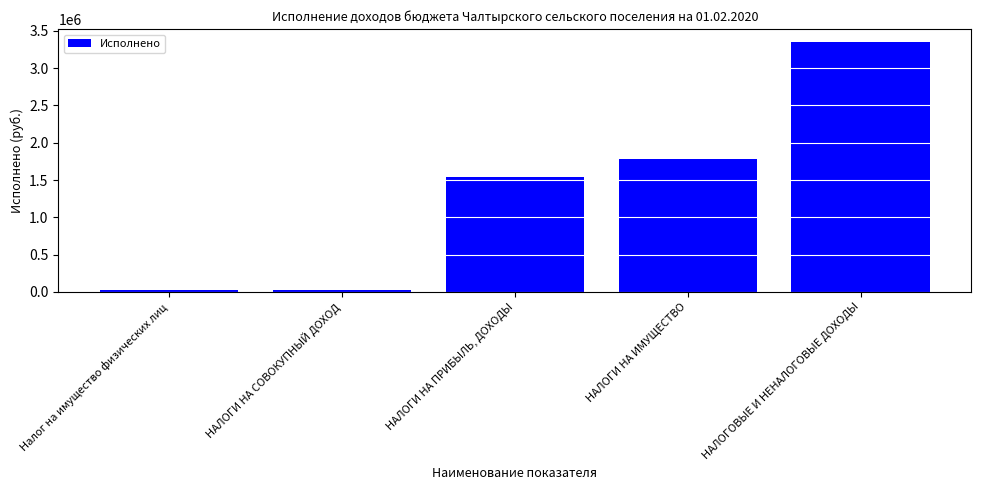

List the labels in order of value, smallest first.

Налог на имущество физических лиц, НАЛОГИ НА СОВОКУПНЫЙ ДОХОД, НАЛОГИ НА ПРИБЫЛЬ, ДОХОДЫ, НАЛОГИ НА ИМУЩЕСТВО, НАЛОГОВЫЕ И НЕНАЛОГОВЫЕ ДОХОДЫ